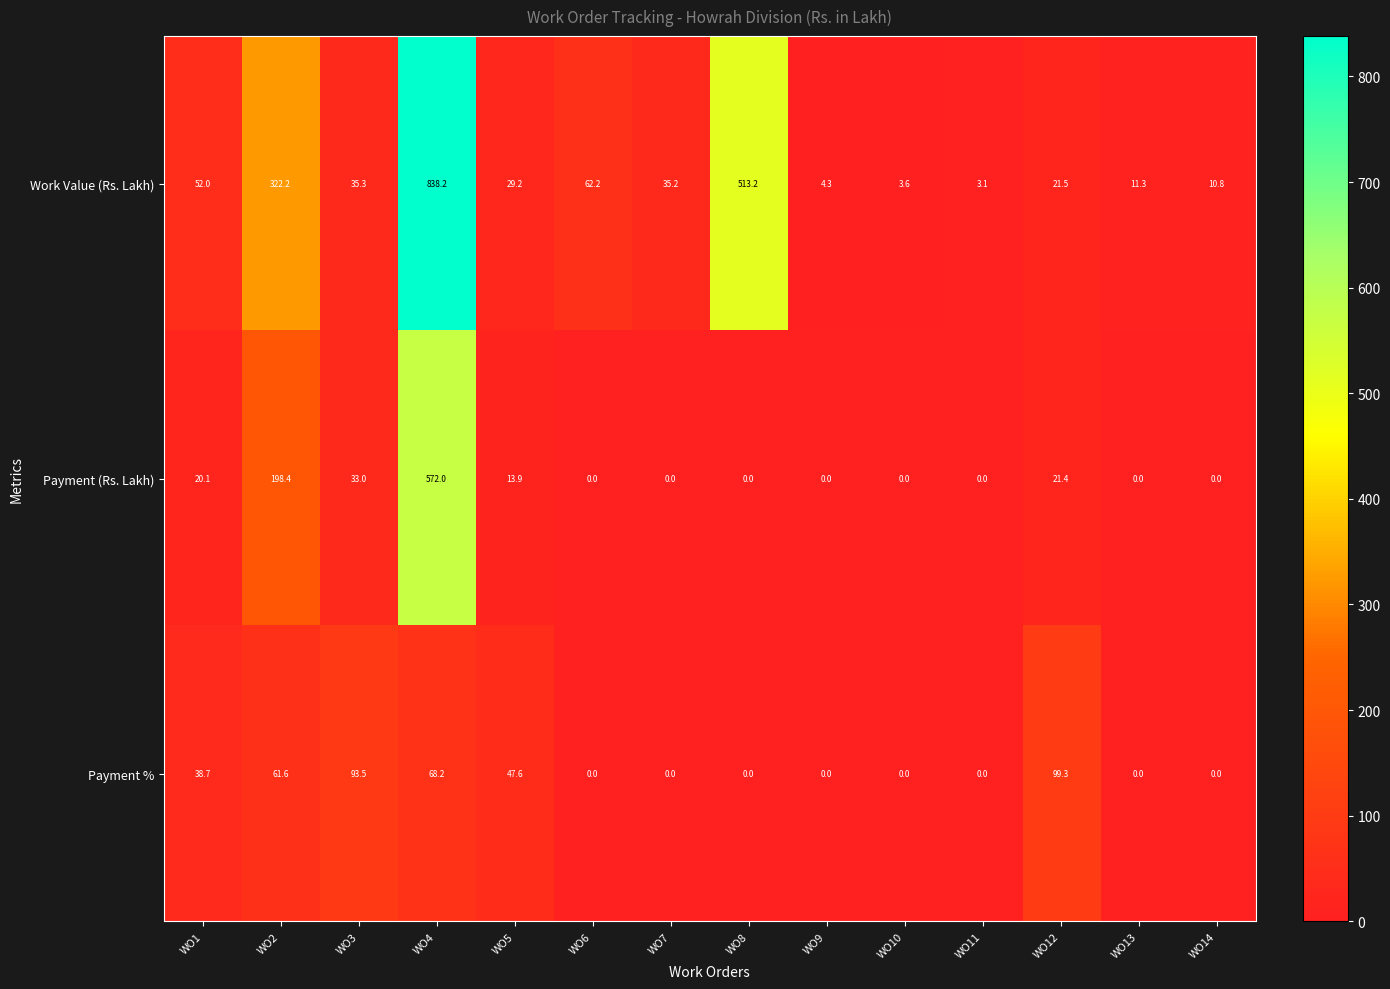

At WO4, list the series in order from largest to smallest.

Work Value (Rs. Lakh), Payment (Rs. Lakh), Payment %